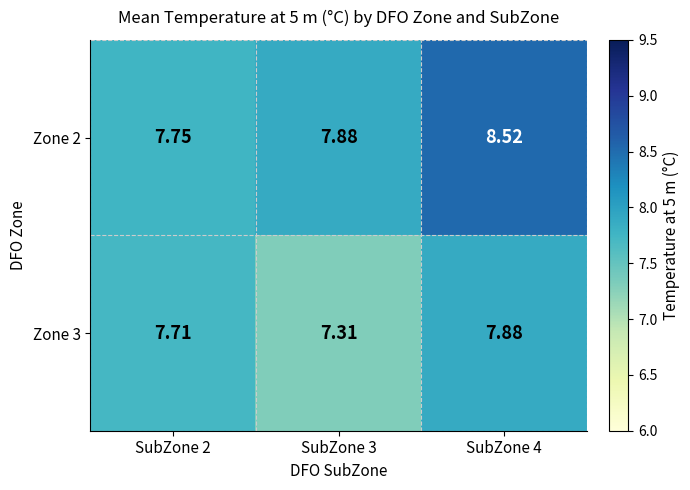

Rank the series by their maximum value, from highest to lowest.

Zone 2, Zone 3